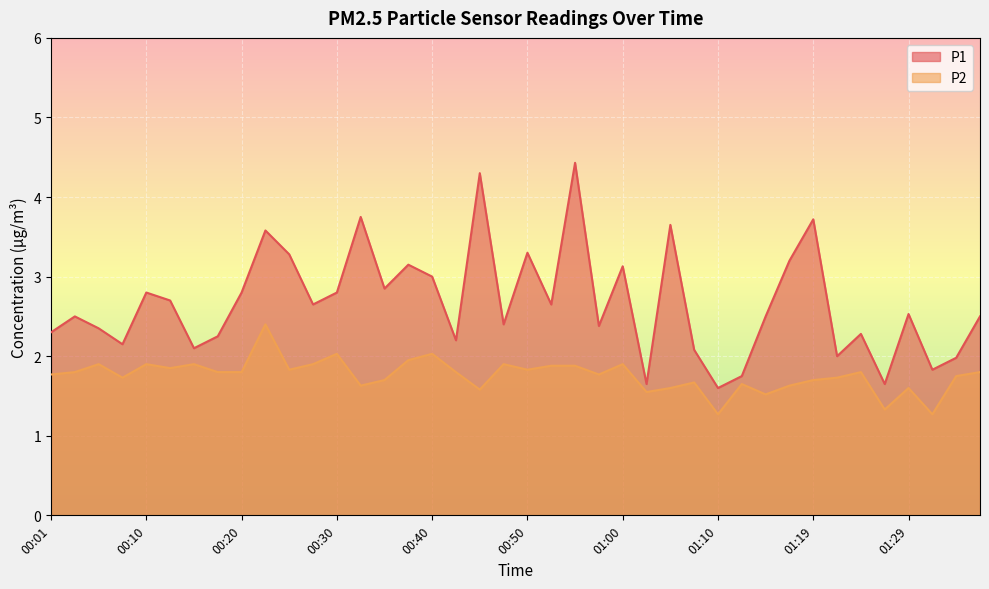

True or false: P2 has more than 2 points higher than both neighbors.

True